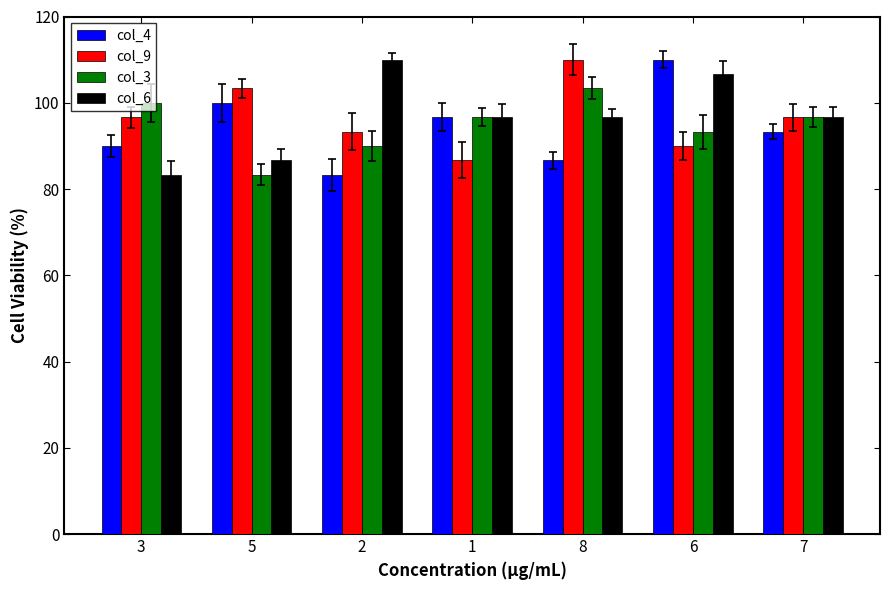

Which category has the highest value across all series?

6